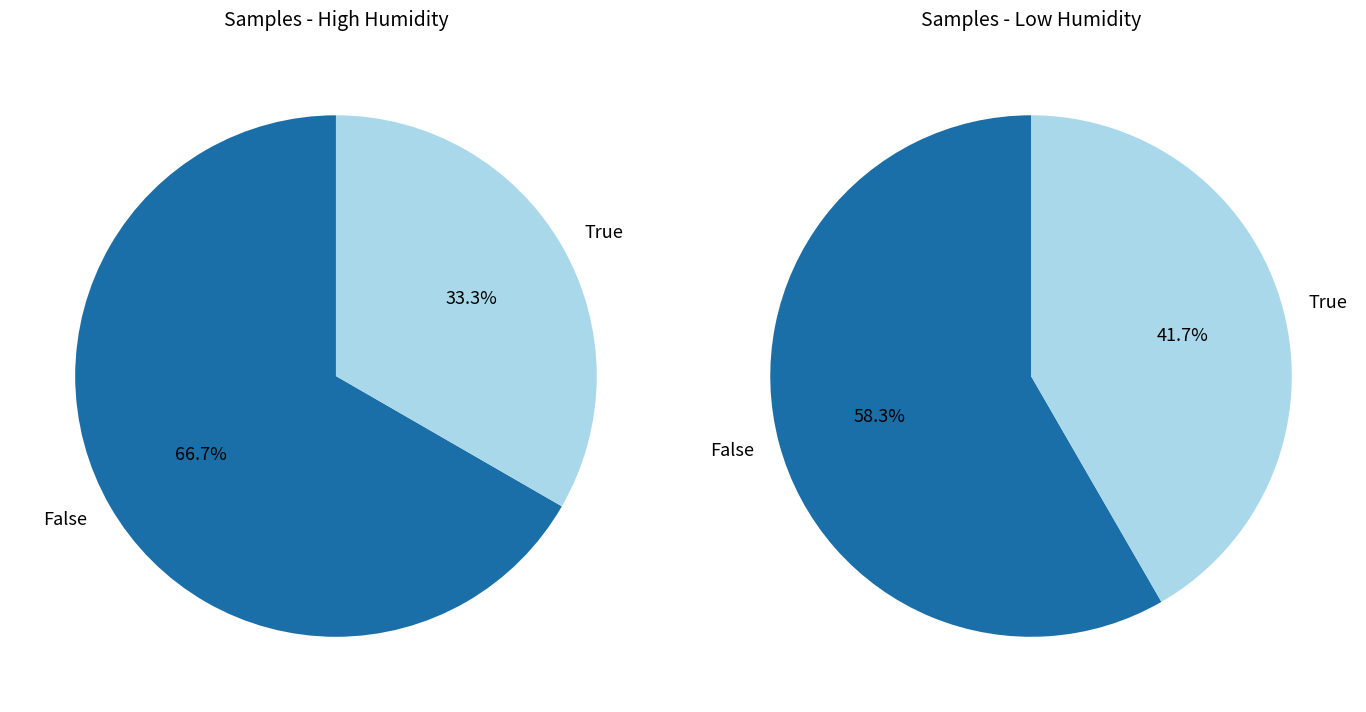

The 0 slice represents 10% of the pie. True or false?

False